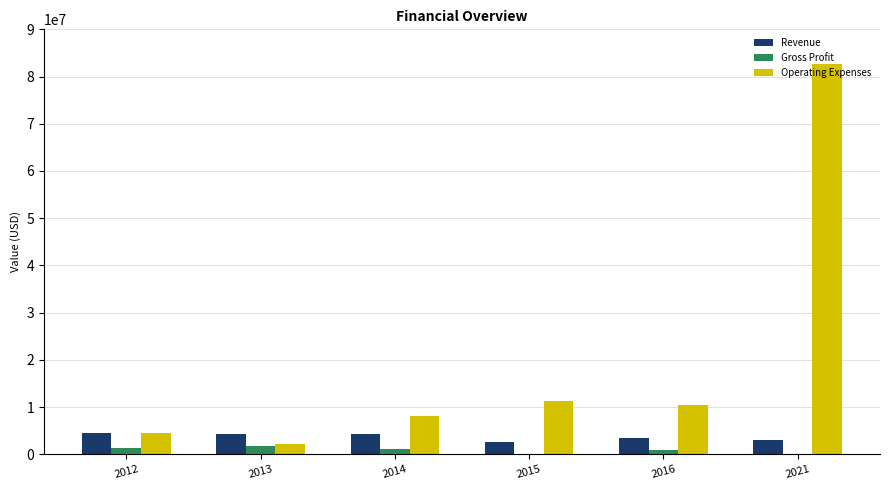

What are all the series names shown in the legend?

Revenue, Gross Profit, Operating Expenses